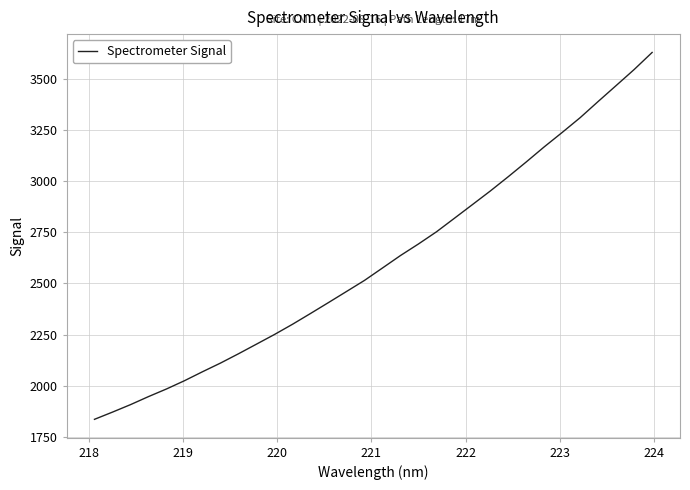

What is the difference between the maximum and minimum values?

1793.3